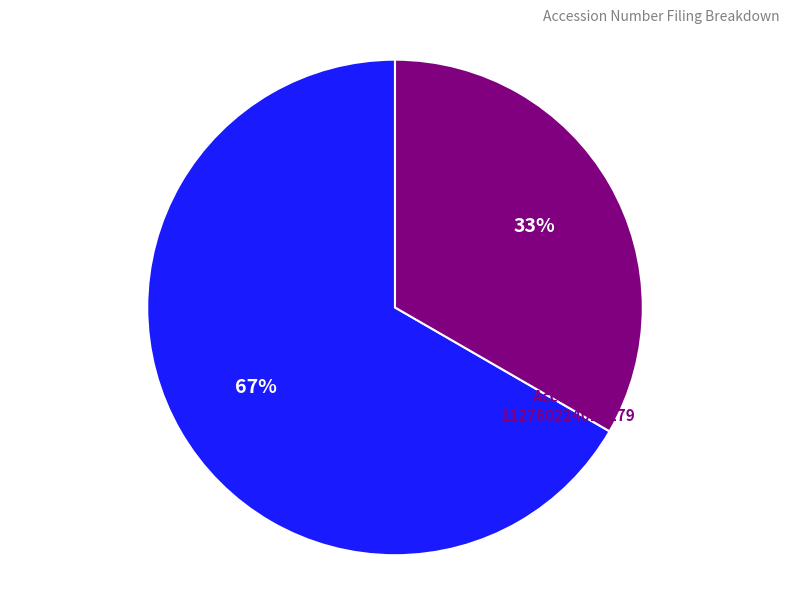

To the nearest percent, what is the average slice percentage?

50%